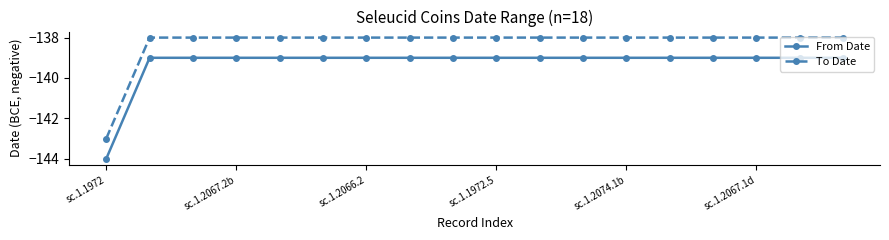

What is the difference between the maximum and minimum values in the From Date series?

5